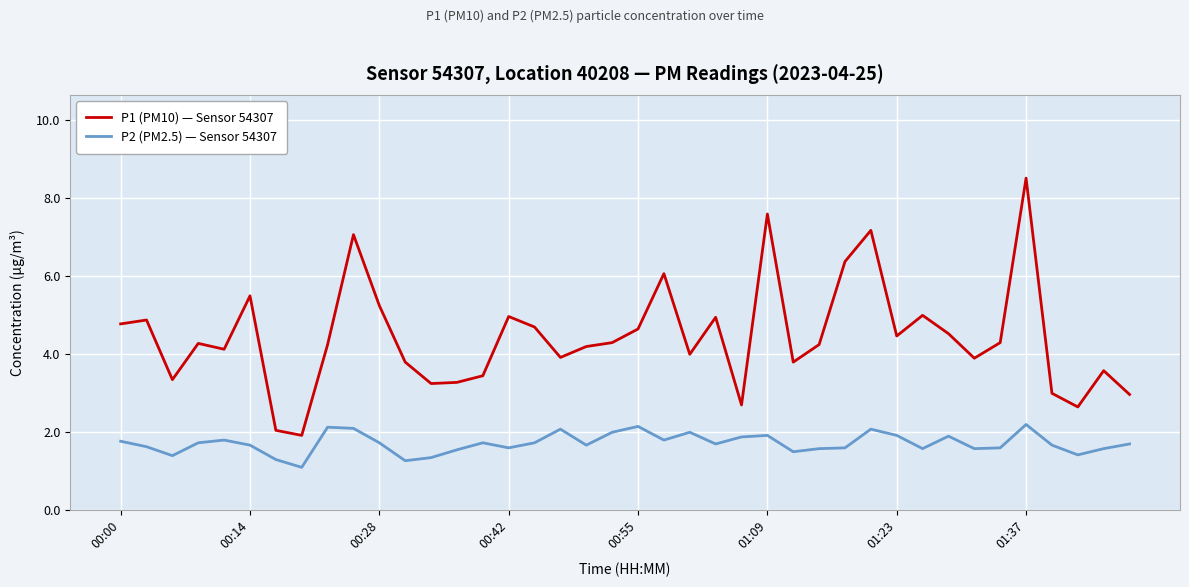

Which series has the widest spread of values?

P1 (PM10) — Sensor 54307